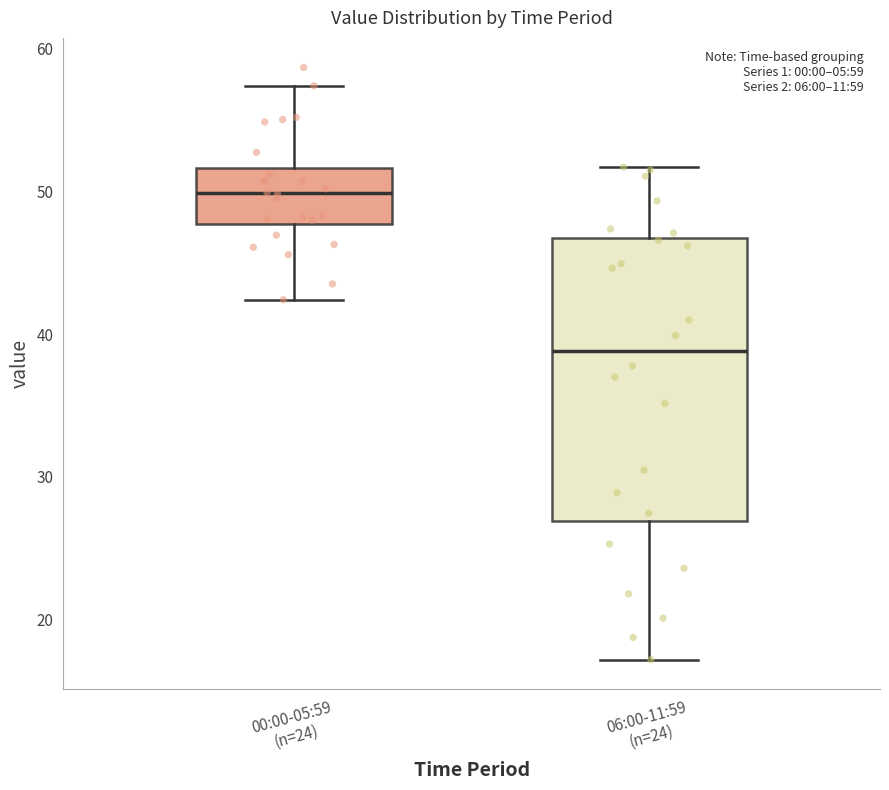

Which box is the tallest, from its lower edge to its upper edge?

06:00-11:59 (n=24)